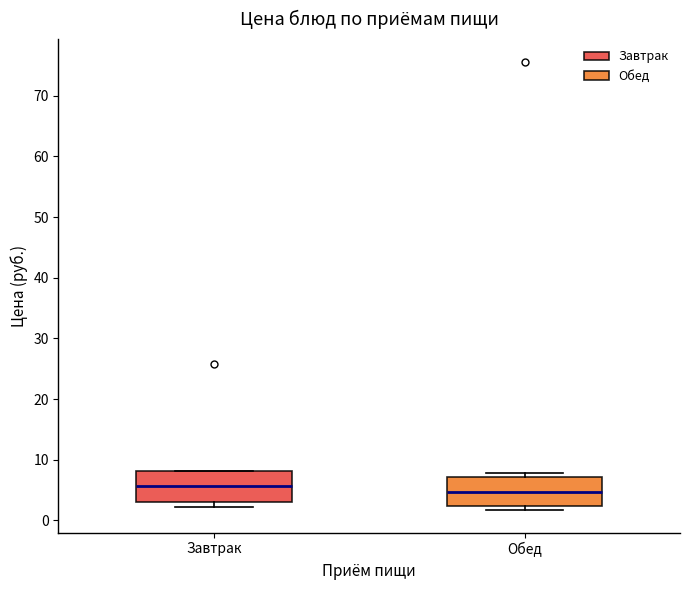

Where is the lower edge of the box for Обед on the y-axis? The values are not printed on the chart, so give them approximately, as read against the axis.

2